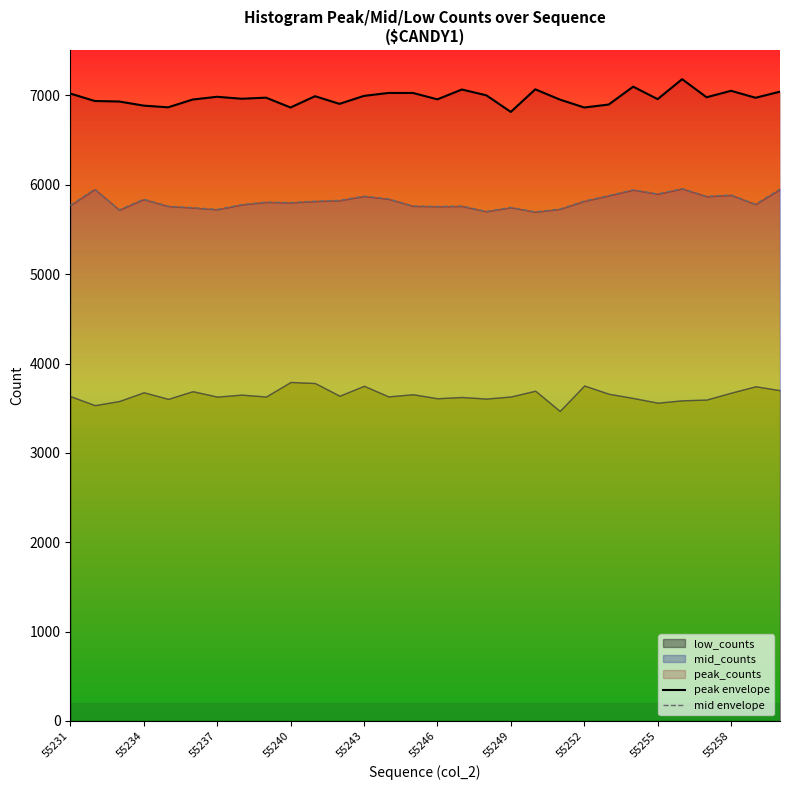

What is the difference between the maximum and minimum values in the mid envelope series?

260.7